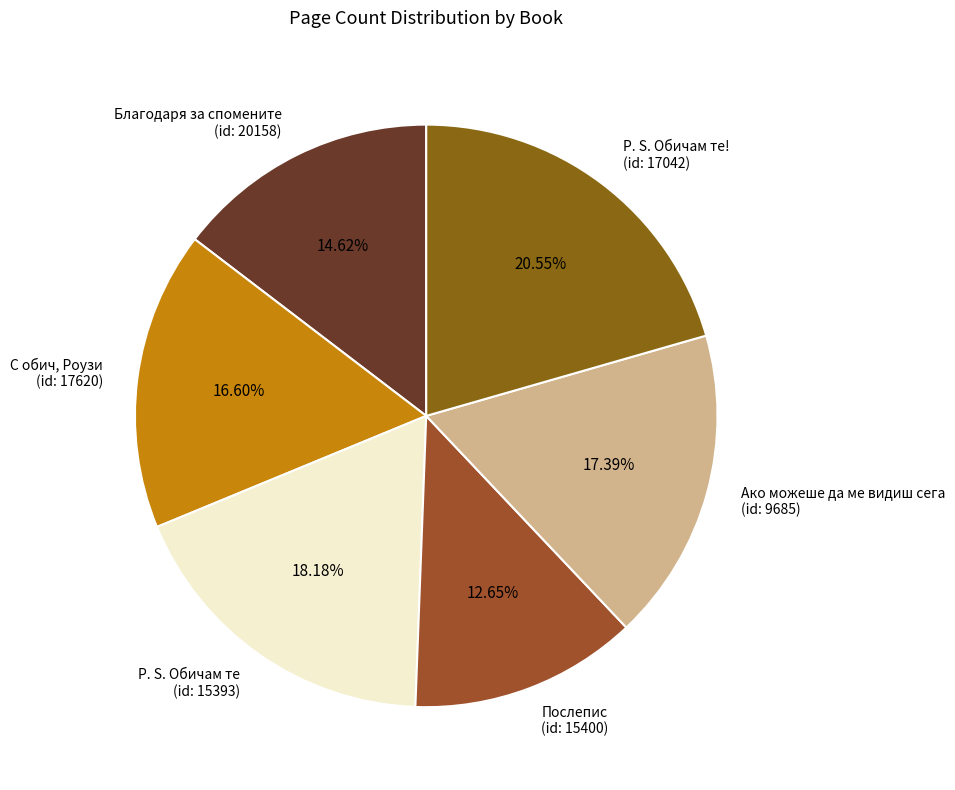

How many segments does this pie chart have?

6